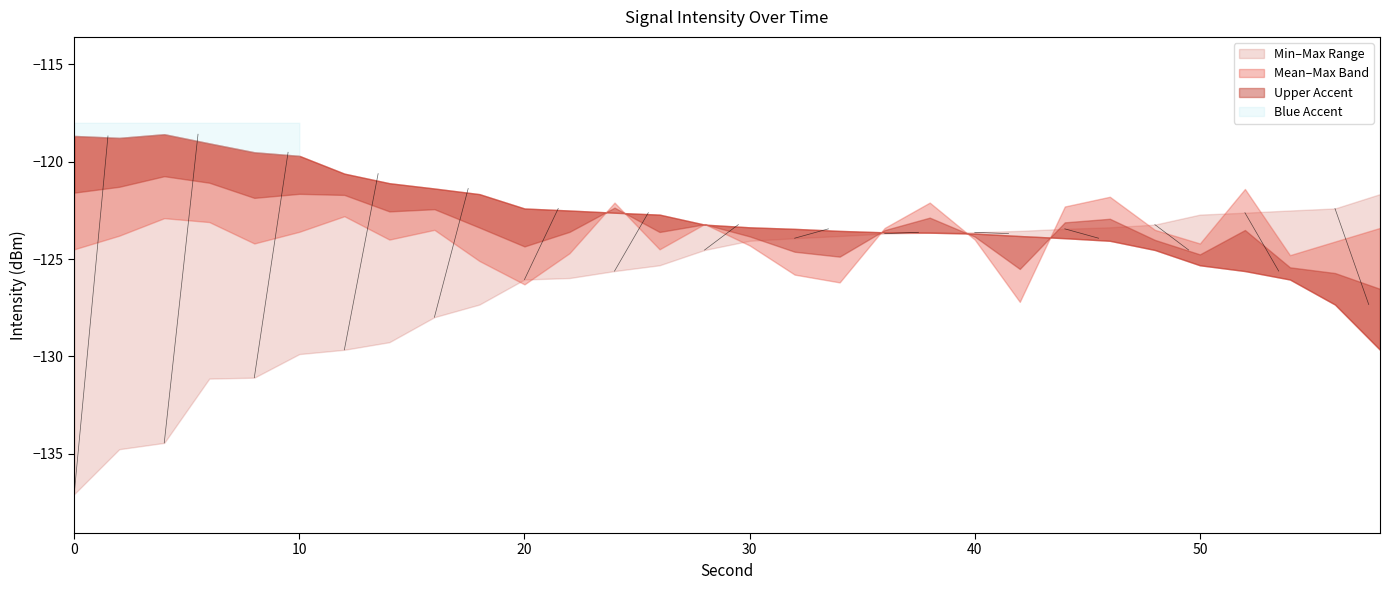

Count the number of categories in the chart.

30